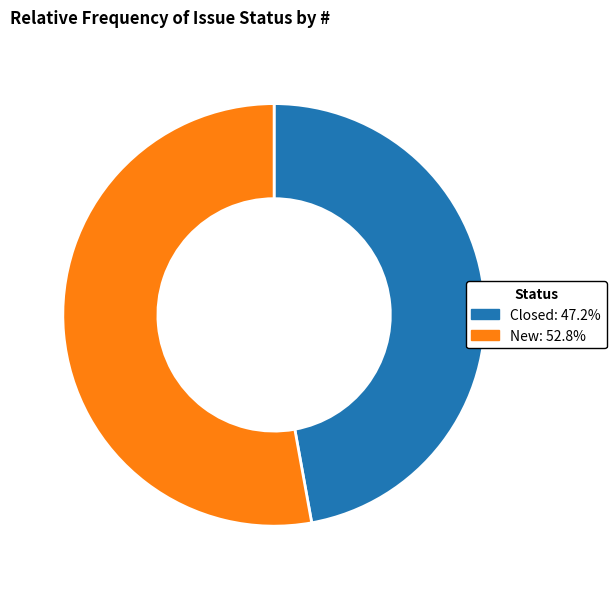

Combined, do New: 52.8% and Closed: 47.2% account for over 50%?

Yes